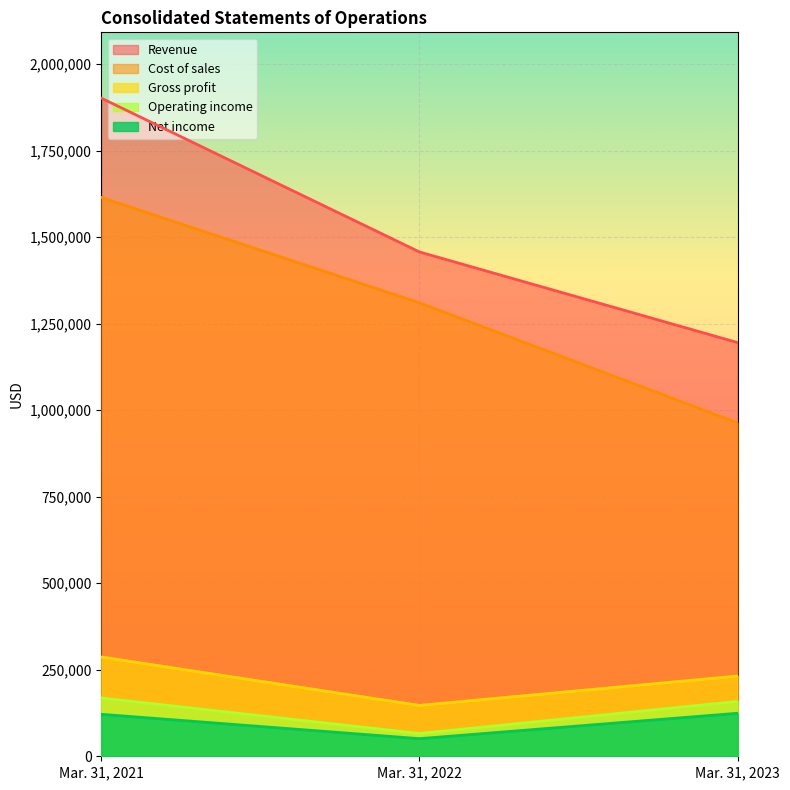

List the series in order of their peak value, lowest first.

Net income, Operating income, Gross profit, Cost of sales, Revenue